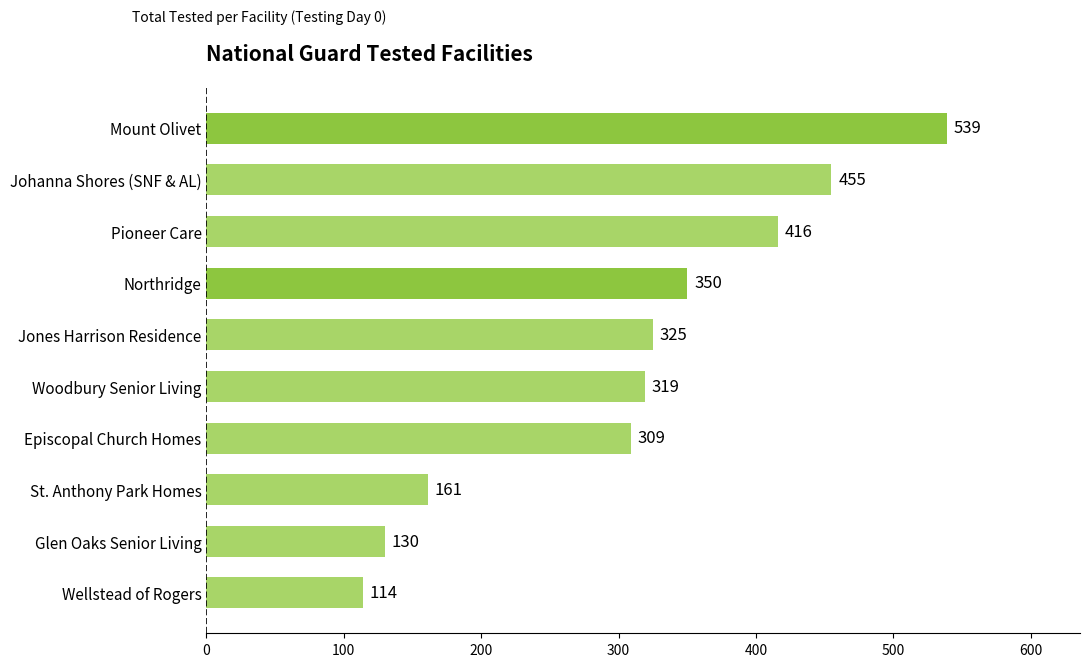

How many bars are there in total?

10